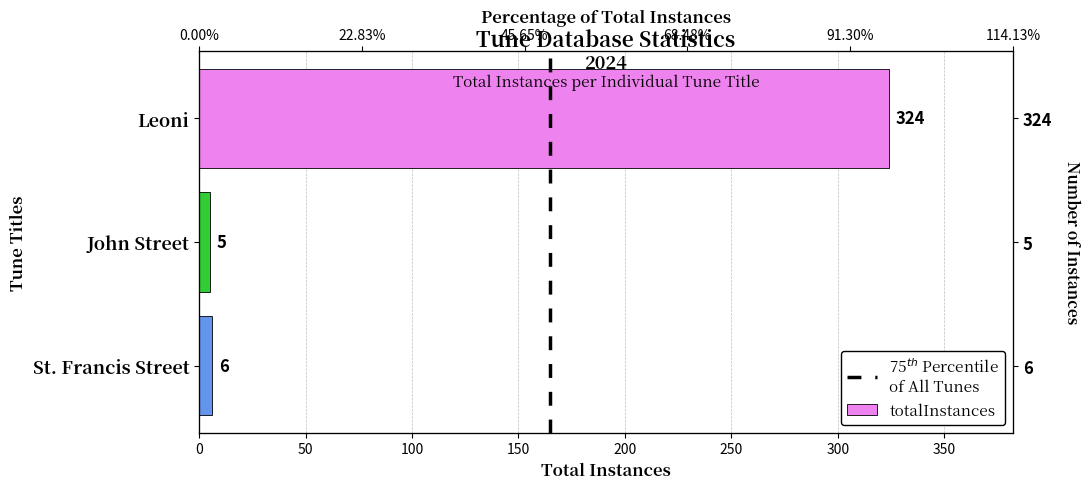

At which label is the value closest to 164?

St. Francis Street